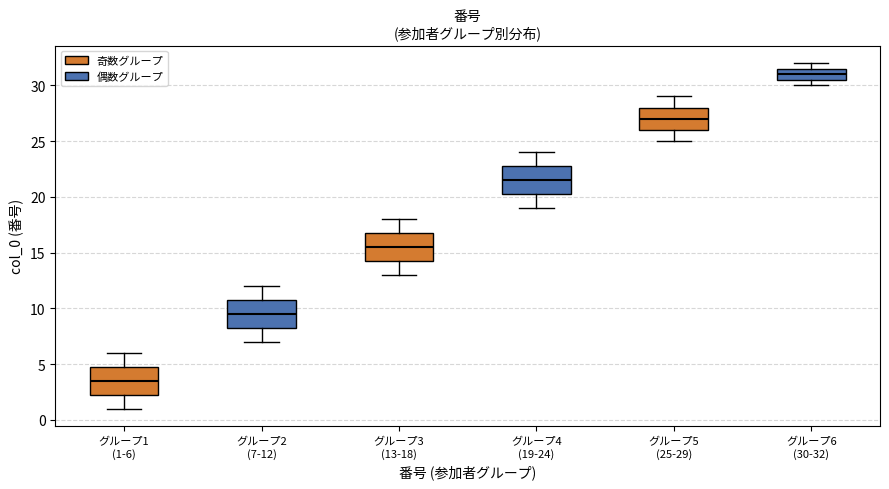

Reading left to right, transcribe this box plot: for each box, give where its median line is, the range the box spans, and where its two whiskers end, as read against the y-axis. The values are not printed on the chart, so give them approximately, as read against the axis.

グループ1 (1-6): median 3.5, box 2.5 to 5.0, whiskers 1.0 to 6.0
グループ2 (7-12): median 9.5, box 8.5 to 11.0, whiskers 7.0 to 12.0
グループ3 (13-18): median 15.5, box 14.5 to 17.0, whiskers 13.0 to 18.0
グループ4 (19-24): median 21.5, box 20.5 to 23.0, whiskers 19.0 to 24.0
グループ5 (25-29): median 27.0, box 26.0 to 28.0, whiskers 25.0 to 29.0
グループ6 (30-32): median 31.0, box 30.5 to 31.5, whiskers 30.0 to 32.0